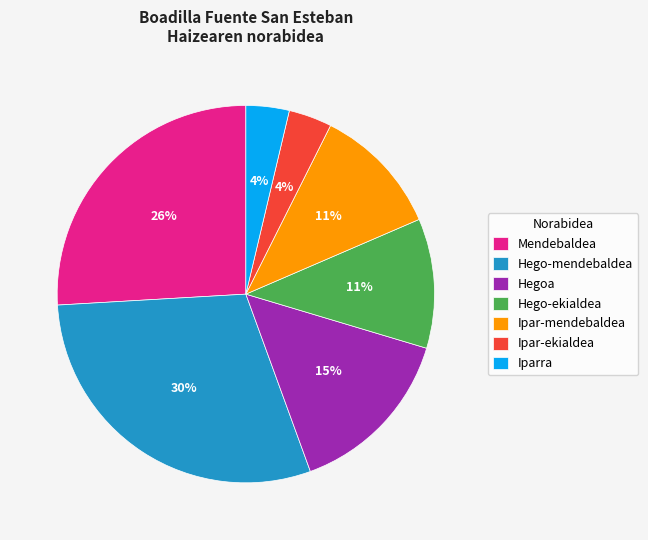

To the nearest percent, what percentage of the pie is Mendebaldea?

26%